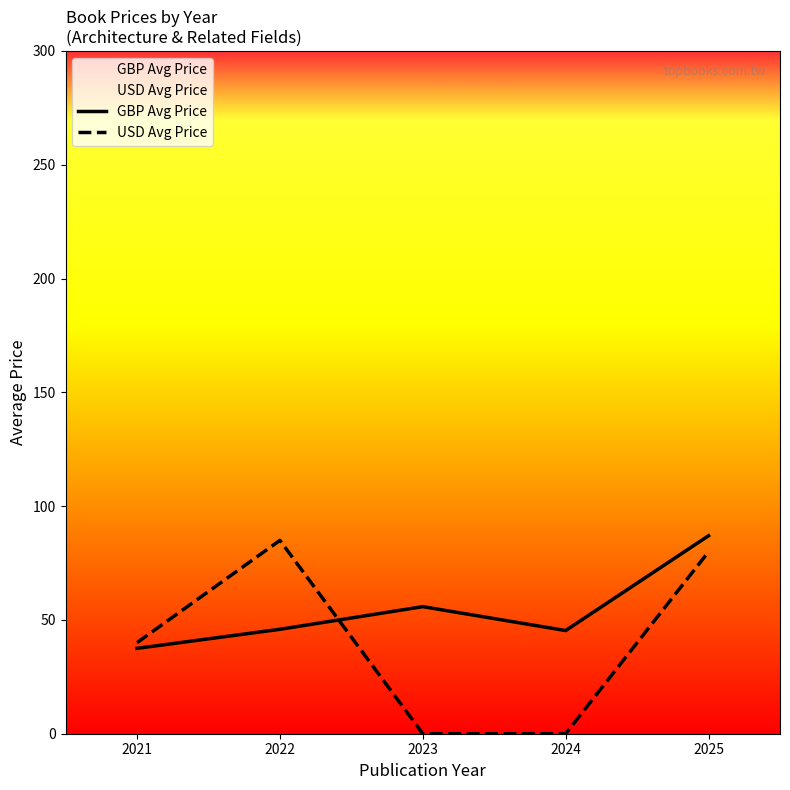

Reading left to right, transcribe all the data shown in this chart.

GBP Avg Price: 2021=37.5	2022=45.9	2023=55.8	2024=45.3	2025=87.0
USD Avg Price: 2021=40.0	2022=85.0	2023=0.0	2024=0.0	2025=80.0